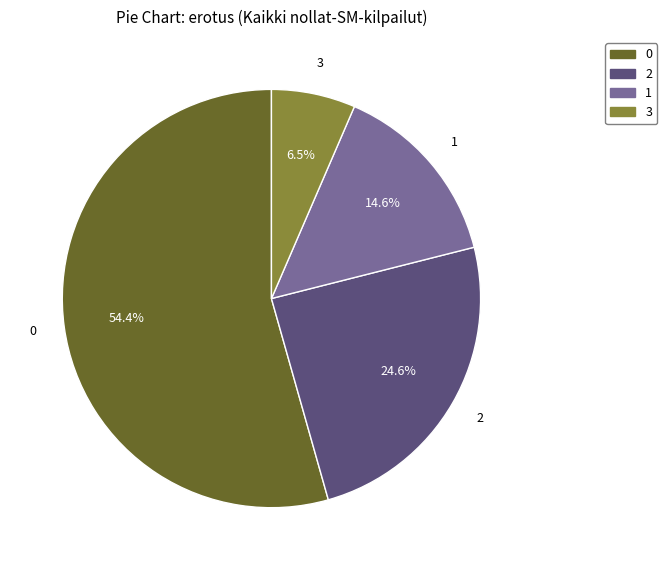

Is there a majority slice in this chart?

Yes